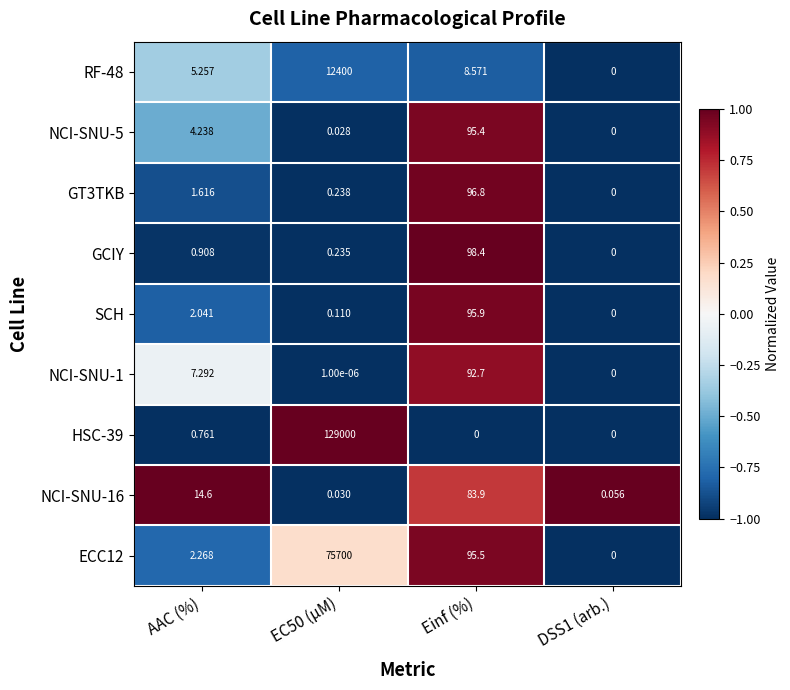

Count the number of data series in this chart.

9